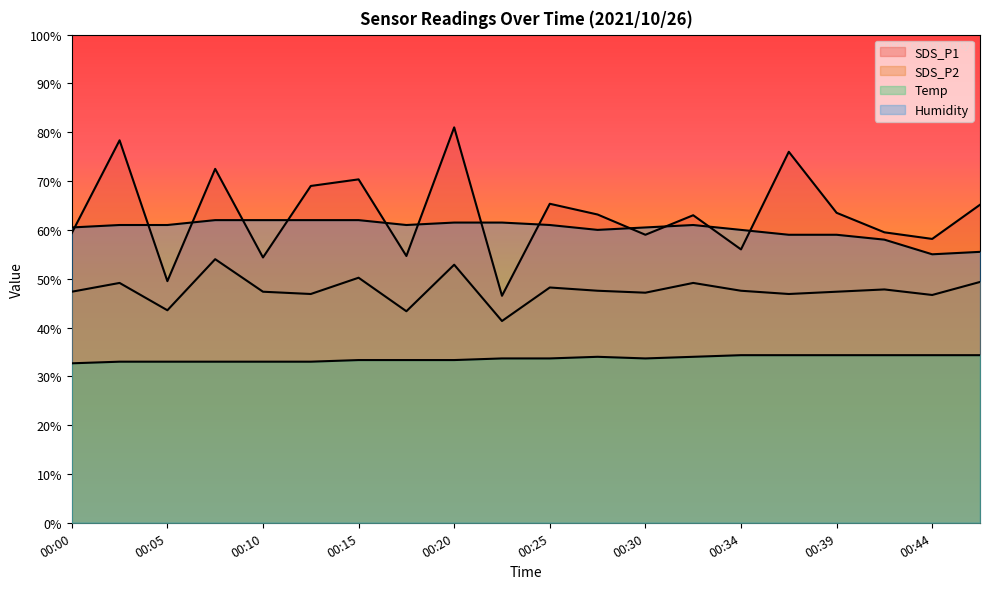

Reading right to left, extract all data points from this chart.

SDS_P1: 00:47=65.1	00:44=58.1	00:42=59.5	00:39=63.5	00:37=76.0	00:34=56.0	00:32=63.0	00:30=59.0	00:27=63.2	00:25=65.3	00:22=46.5	00:20=81.0	00:17=54.6	00:15=70.3	00:13=69.0	00:10=54.4	00:08=72.5	00:05=49.5	00:03=78.3	00:00=59.3
SDS_P2: 00:47=49.3	00:44=46.7	00:42=47.8	00:39=47.3	00:37=46.9	00:34=47.5	00:32=49.1	00:30=47.1	00:27=47.5	00:25=48.2	00:22=41.3	00:20=52.9	00:17=43.3	00:15=50.2	00:13=46.9	00:10=47.3	00:08=54.0	00:05=43.5	00:03=49.1	00:00=47.3
Temp: 00:47=34.3	00:44=34.3	00:42=34.3	00:39=34.3	00:37=34.3	00:34=34.3	00:32=34.0	00:30=33.7	00:27=34.0	00:25=33.7	00:22=33.7	00:20=33.3	00:17=33.3	00:15=33.3	00:13=33.0	00:10=33.0	00:08=33.0	00:05=33.0	00:03=33.0	00:00=32.7
Humidity: 00:47=55.5	00:44=55.0	00:42=58.0	00:39=59.0	00:37=59.0	00:34=60.0	00:32=61.0	00:30=60.5	00:27=60.0	00:25=61.0	00:22=61.5	00:20=61.5	00:17=61.0	00:15=62.0	00:13=62.0	00:10=62.0	00:08=62.0	00:05=61.0	00:03=61.0	00:00=60.5